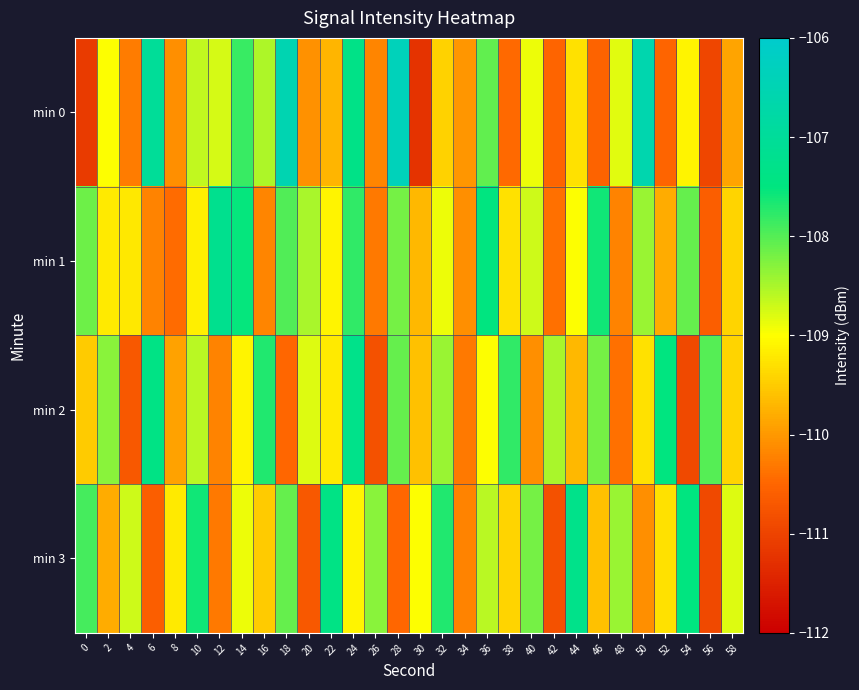

Which series has the largest total across all categories?

min 1